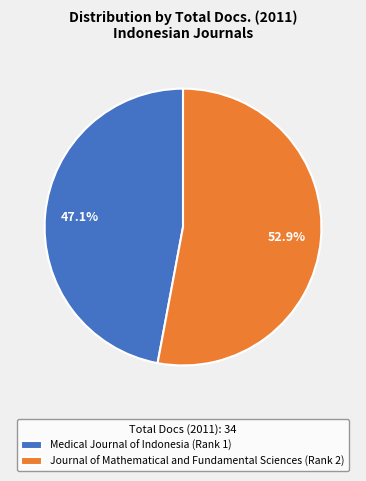

What percentage is the Journal of Mathematical and Fundamental Sciences (Rank 2) slice, to the nearest percent?

53%